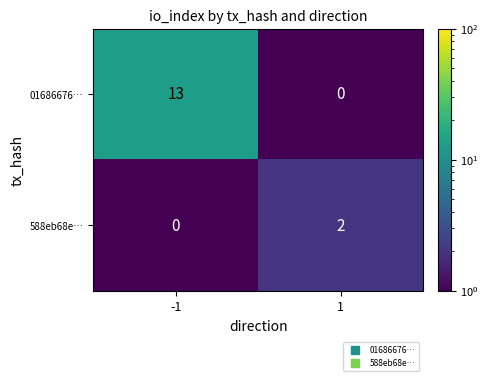

At which category is the sum across all series the highest?

-1